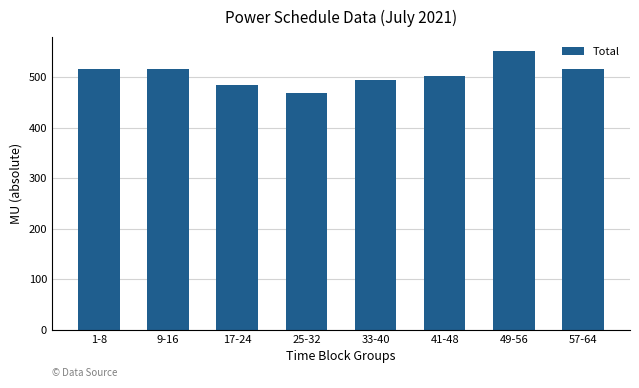

The value at 17-24 is 744.7. True or false?

False